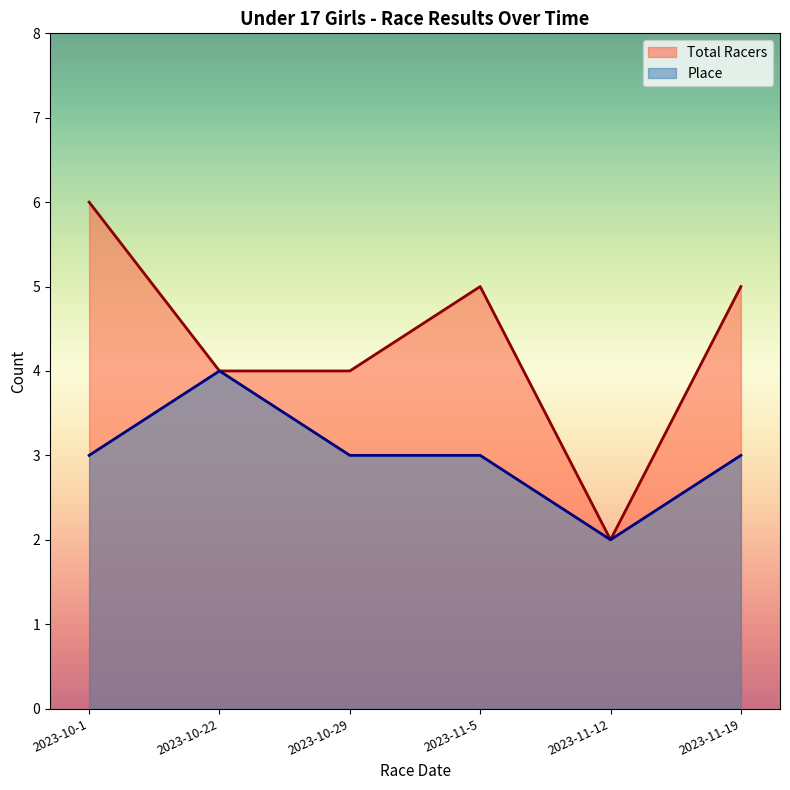

The Place series shows 5 at 2023-10-1. True or false?

False